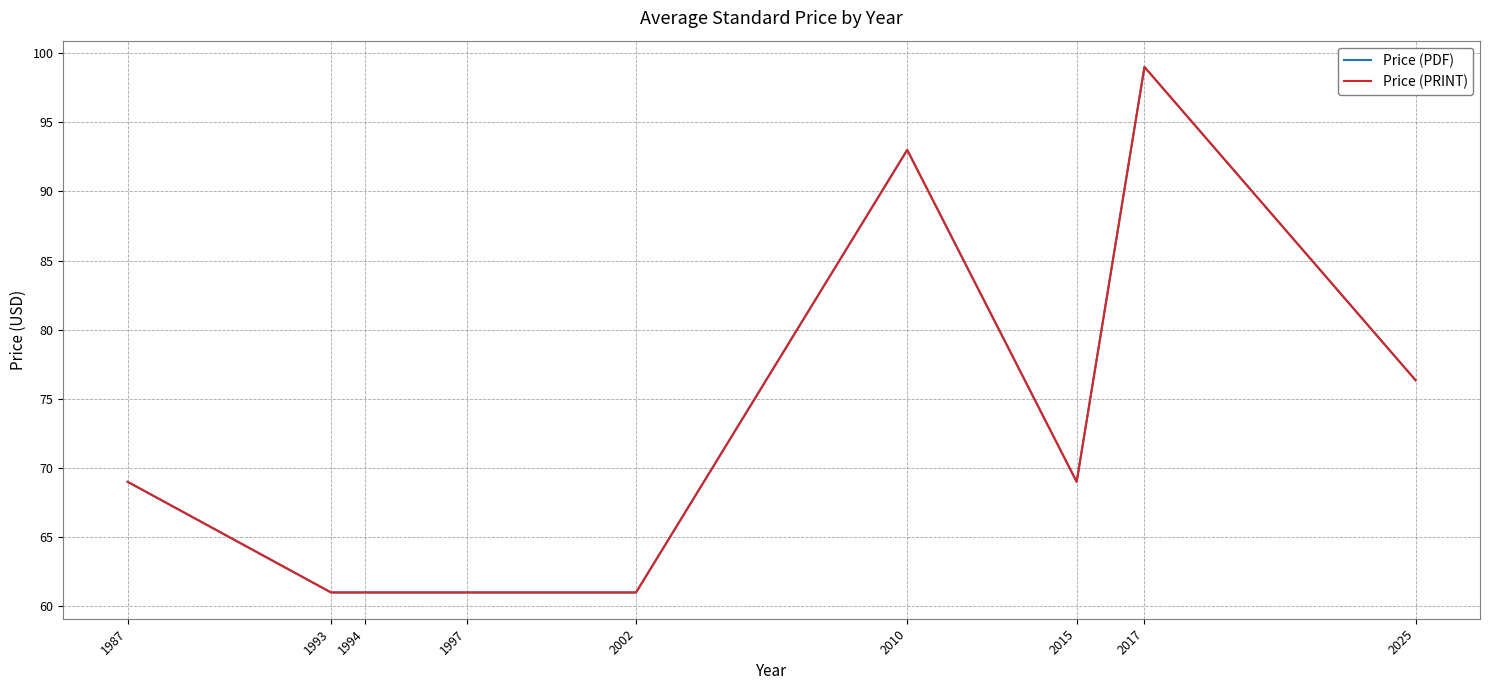

How many lines are shown in the chart?

2